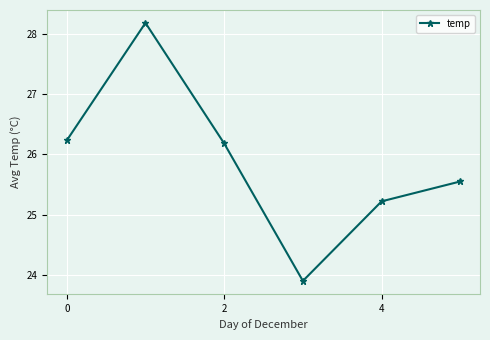

True or false: the data has more than 0 interior local peaks.

True